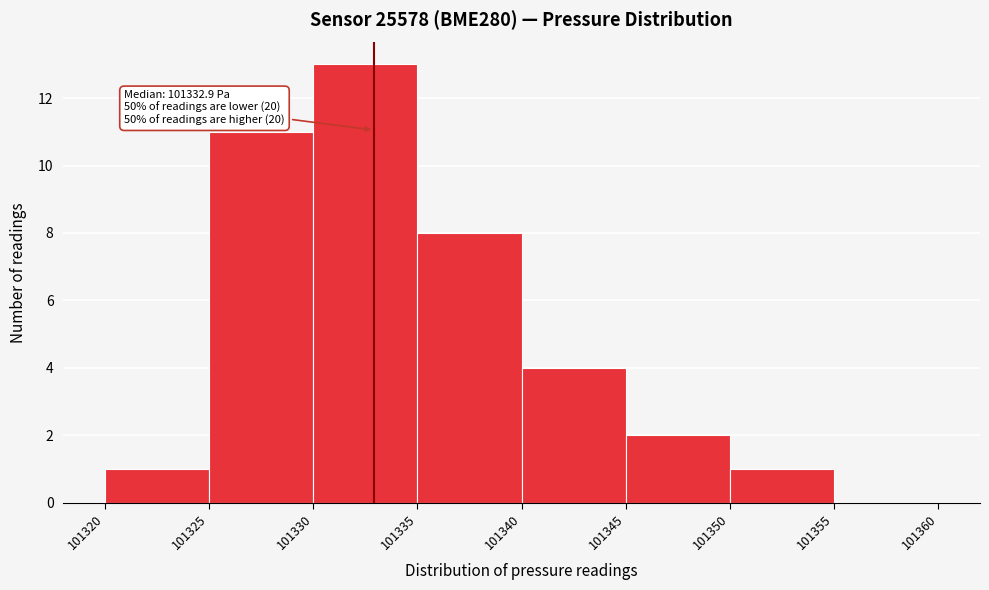

Over which range of the x-axis is the bar tallest?

101330 to 101335